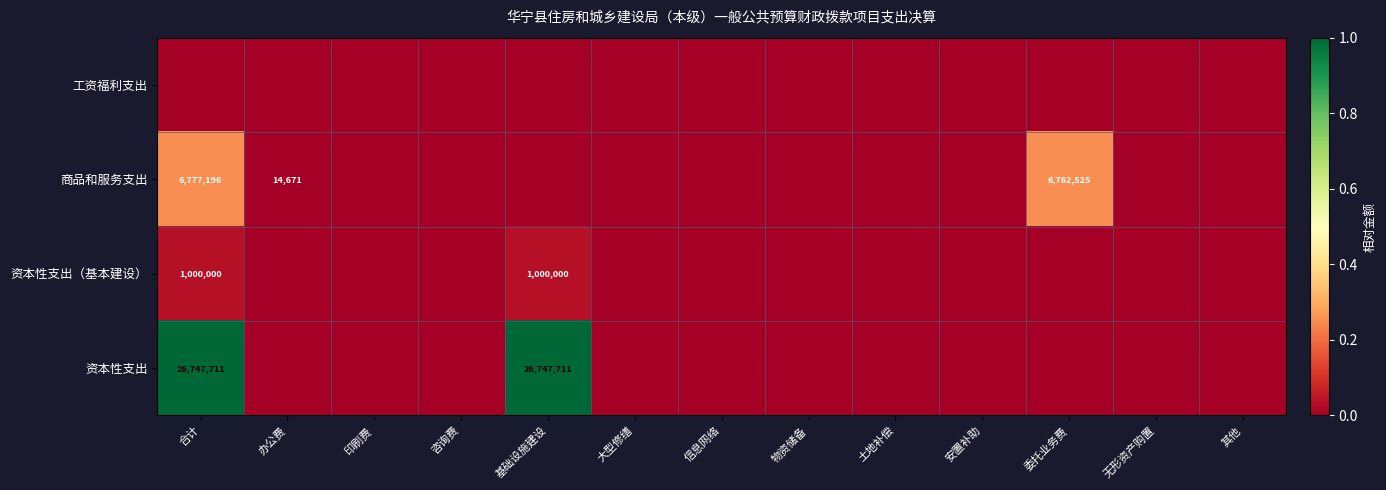

The value of 工资福利支出 at 咨询费 is 0.0. True or false?

True